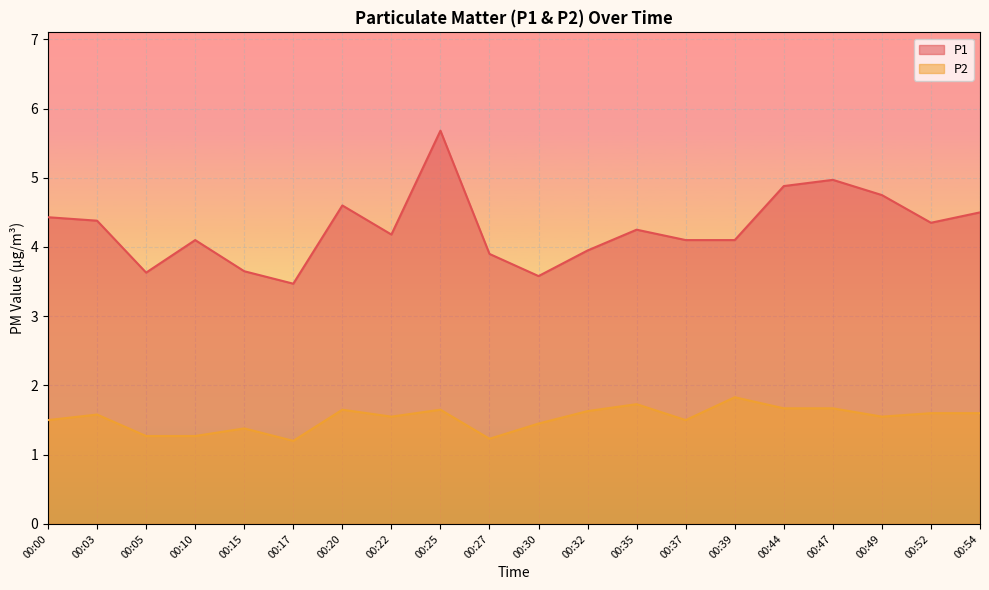

Which series changed the most between 00:39 and 00:54?

P1